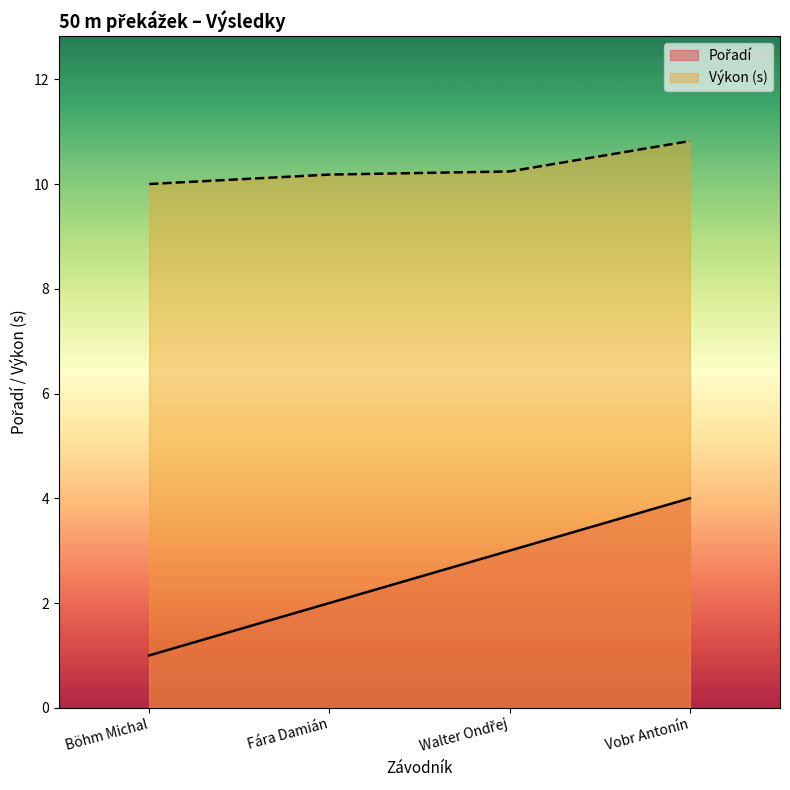

Rank the series by their average value, from highest to lowest.

Výkon, Pořadí